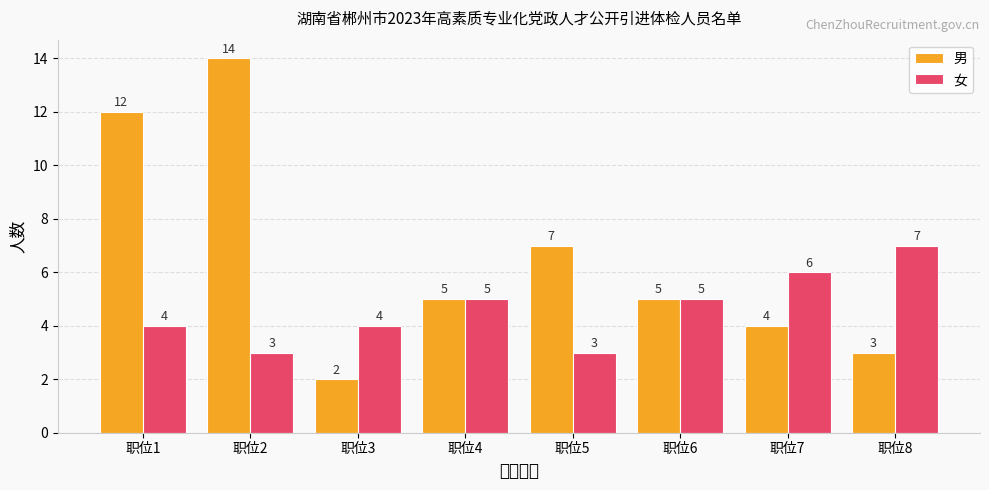

Count the 女 values in the range 4 to 6.

5